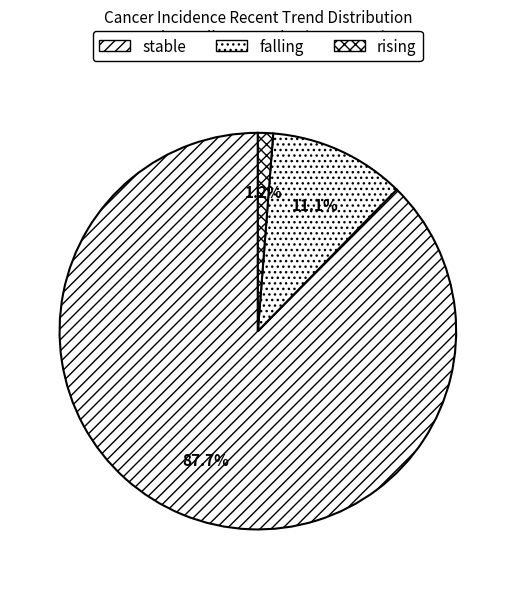

Count the number of slices in the pie.

3